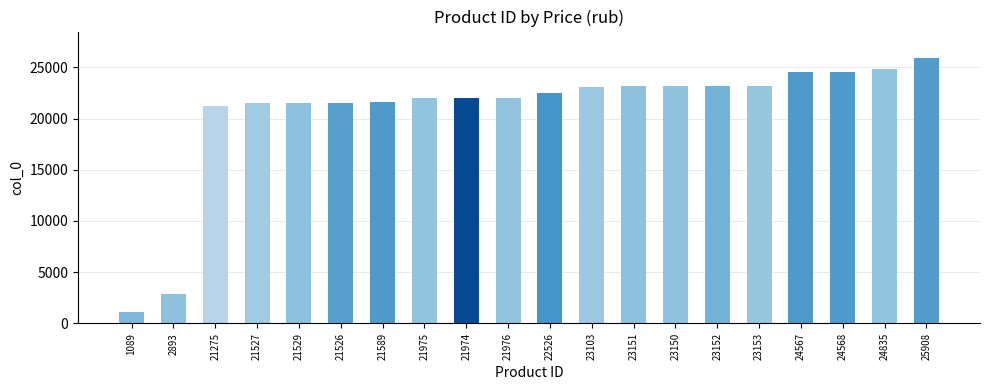

What is the difference between the maximum and minimum values?

24819